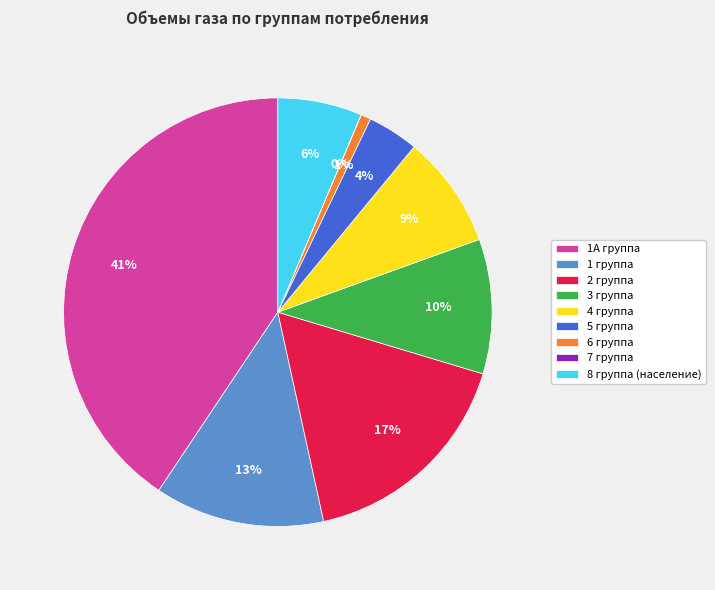

Which category has the biggest portion of the pie?

1А группа